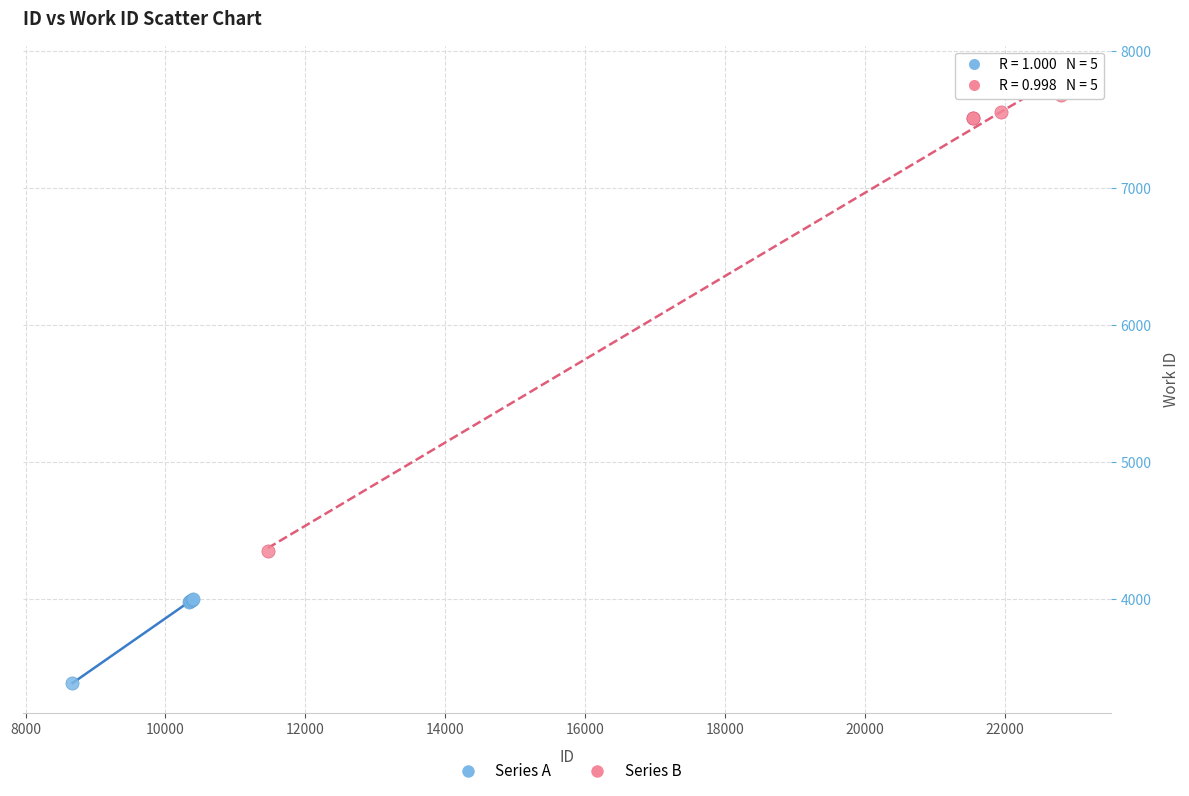

Which series contains the highest Y value?

Series B